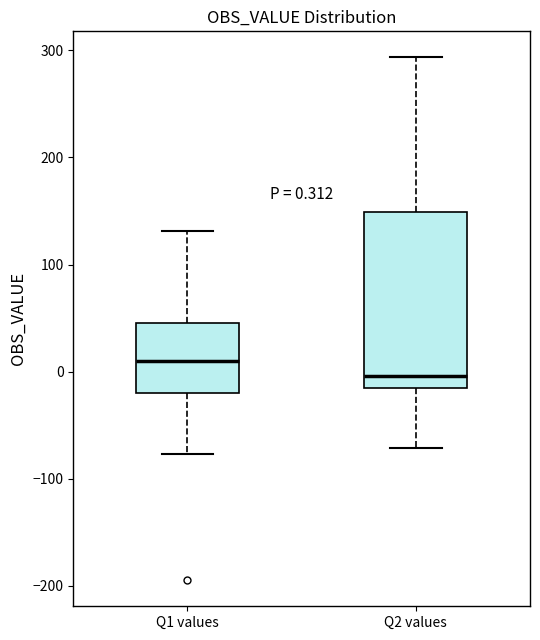

Which box has the lowest median line?

Q2 values